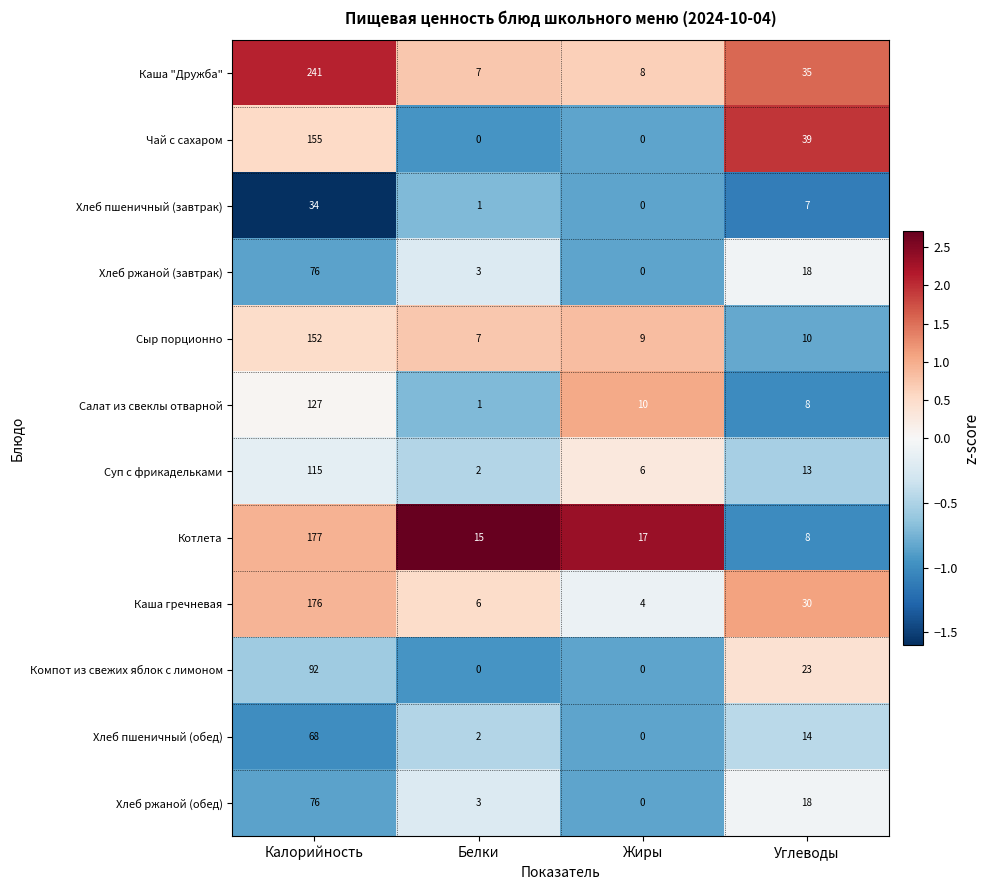

Rank the categories by Каша гречневая value from lowest to highest.

Жиры, Белки, Углеводы, Калорийность